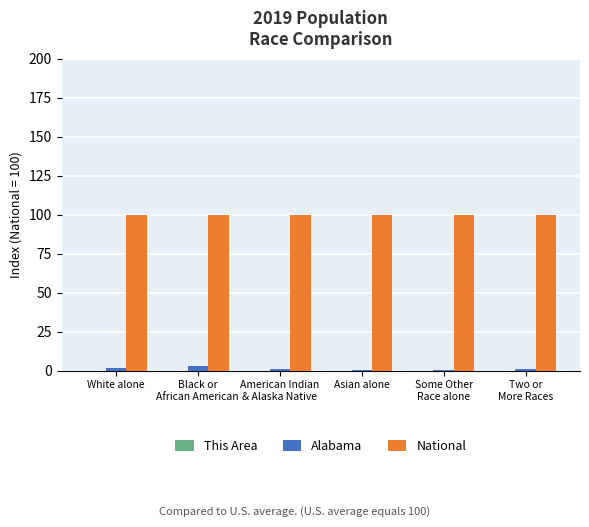

How many groups of bars are there?

6